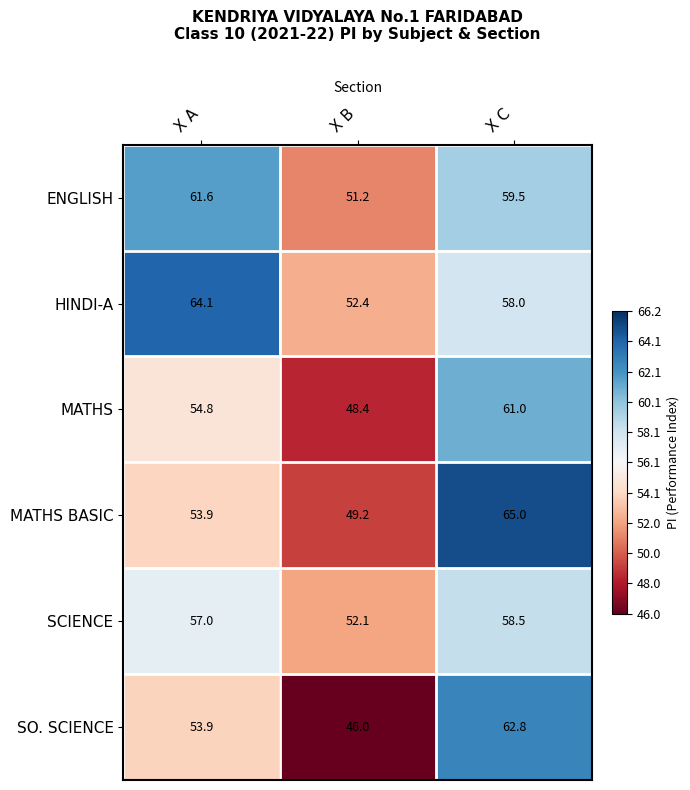

What is the sum of the SCIENCE values at X A and X C?

115.5